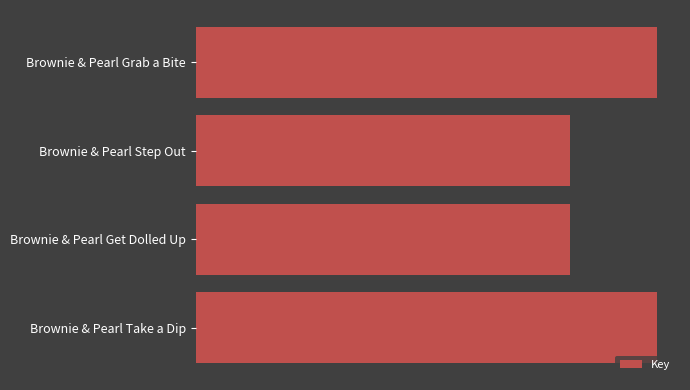

List the labels in order of value, smallest first.

Brownie & Pearl Get Dolled Up, Brownie & Pearl Step Out, Brownie & Pearl Grab a Bite, Brownie & Pearl Take a Dip